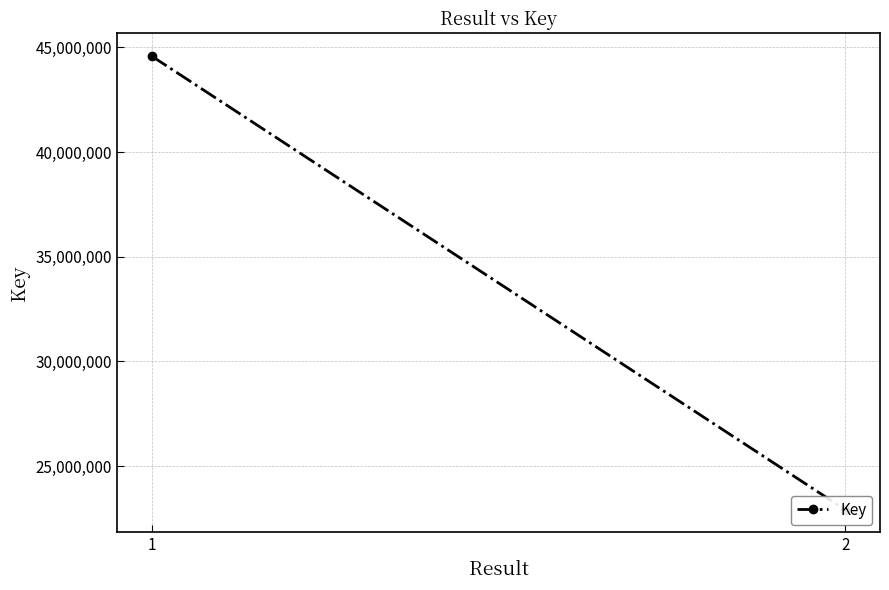

Is this an area chart (filled region under the line)?

No